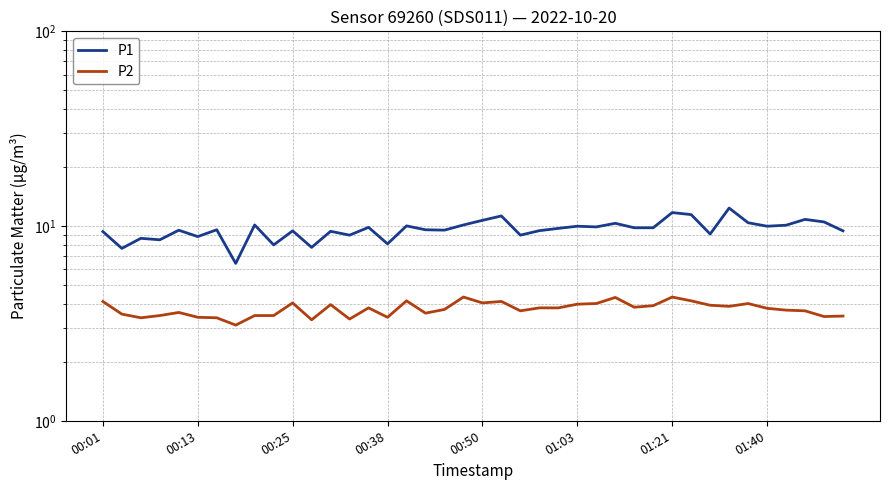

The value of P2 at 8 is 4.6. True or false?

False